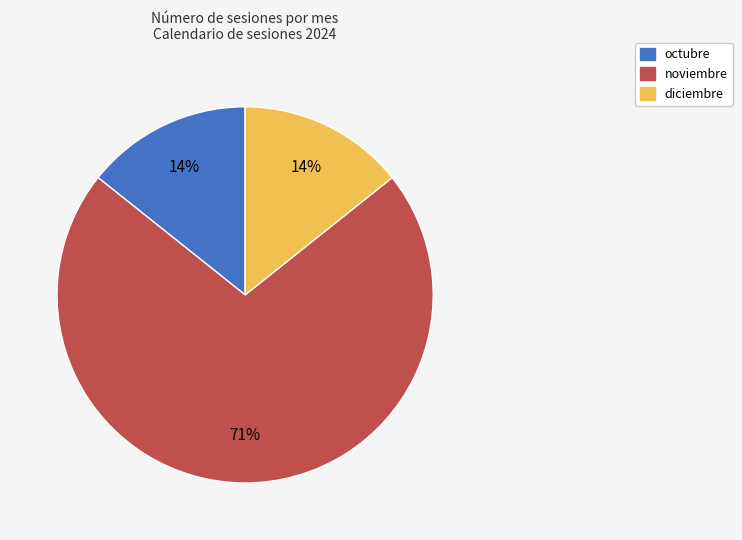

Is the sum of diciembre and octubre greater than half?

No